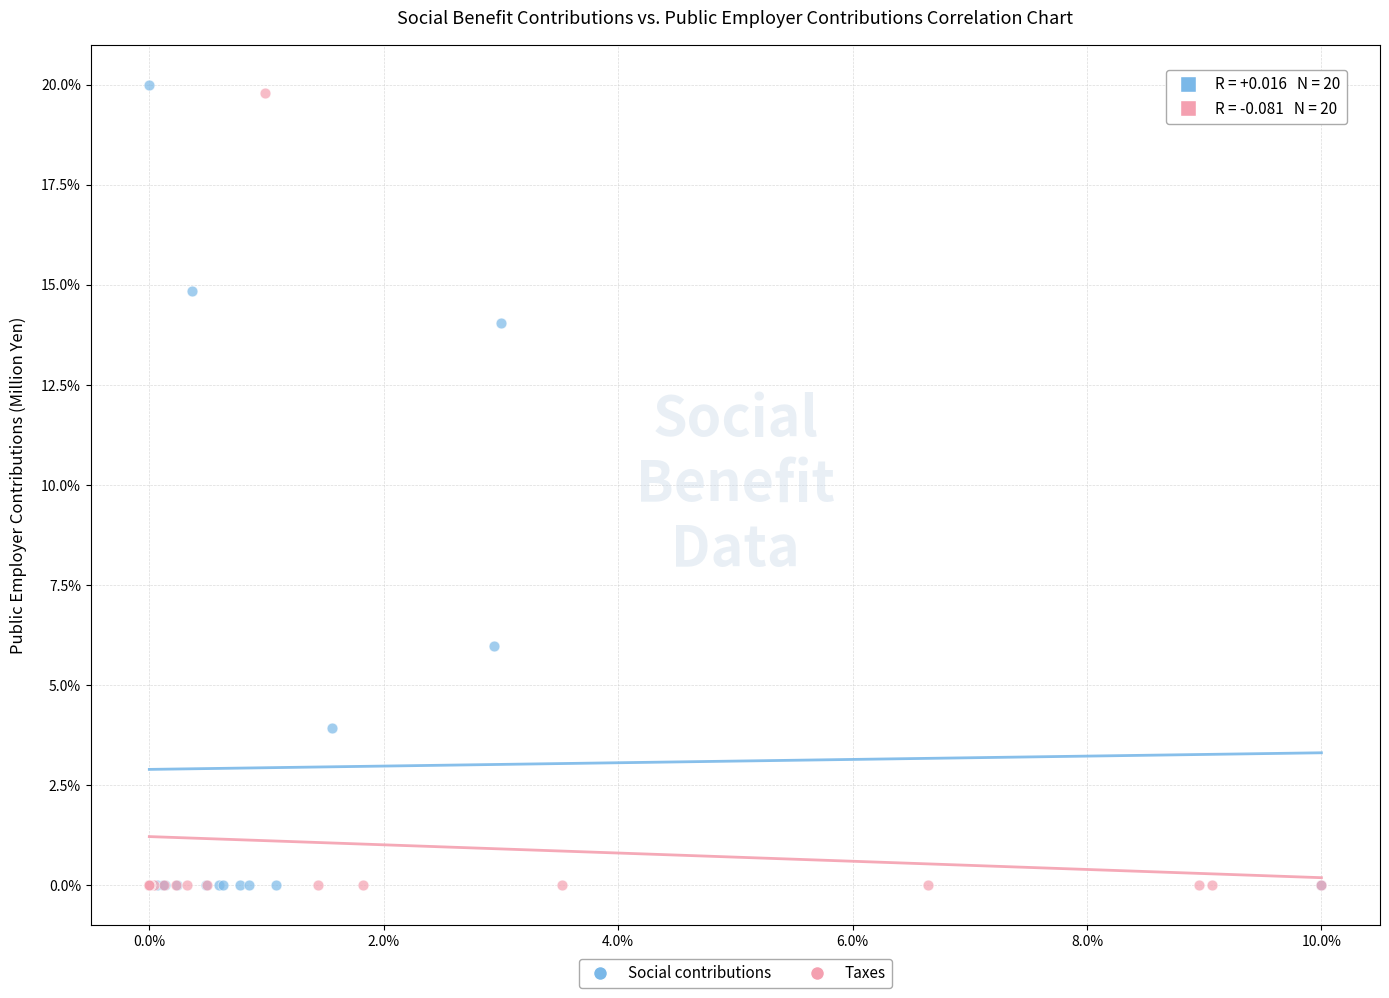

Which series has the widest spread of Y values?

Social contributions